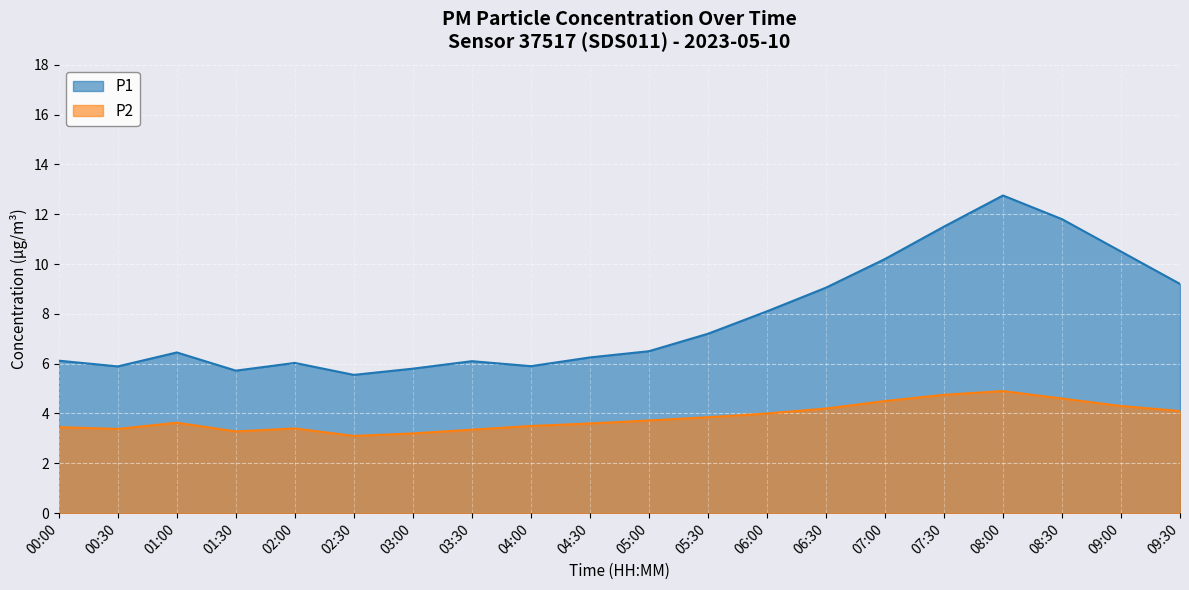

How many lines are shown in the chart?

2